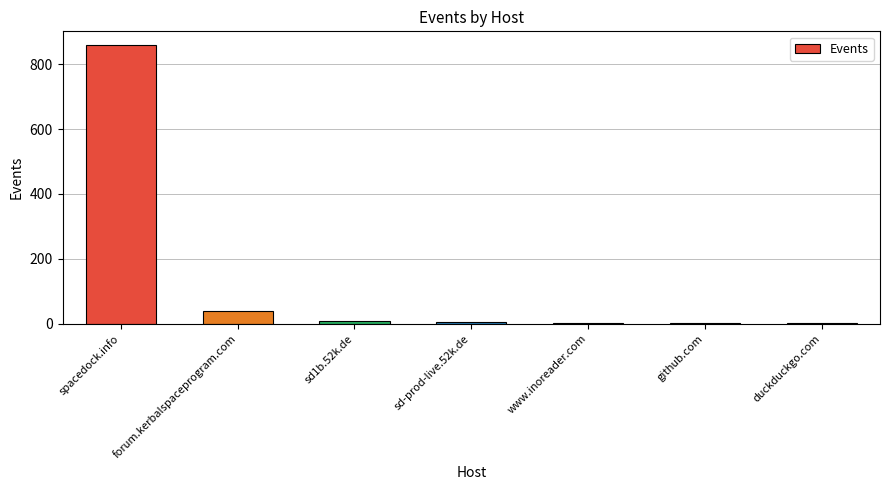

Are the bars grouped side by side (vs. stacked)?

No